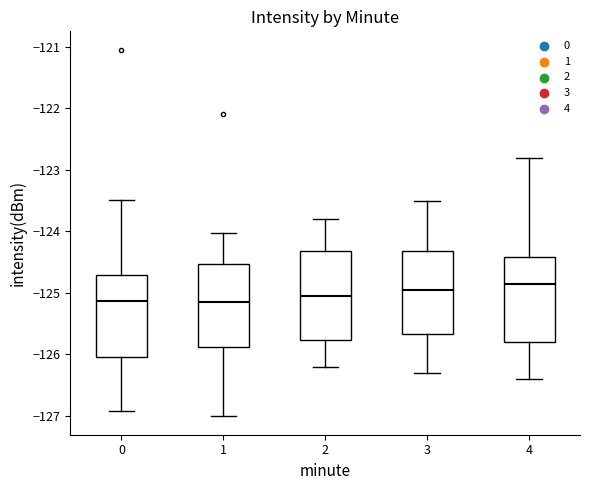

Reading left to right, read every box against the y-axis: the position of its median line, the range the box covers, and the ends of its whiskers. The values are not printed on the chart, so give them approximately, as read against the axis.

0: median -125.1, box -126.0 to -124.7, whiskers -126.9 to -123.5
1: median -125.1, box -125.9 to -124.5, whiskers -127.0 to -124.0
2: median -125.0, box -125.8 to -124.3, whiskers -126.2 to -123.8
3: median -124.9, box -125.7 to -124.3, whiskers -126.3 to -123.5
4: median -124.8, box -125.8 to -124.4, whiskers -126.4 to -122.8